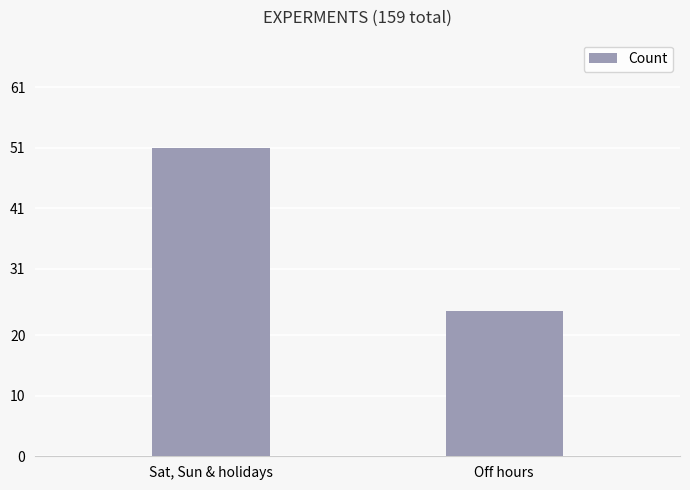

Reading left to right, list all the values displayed in this chart.

51	24